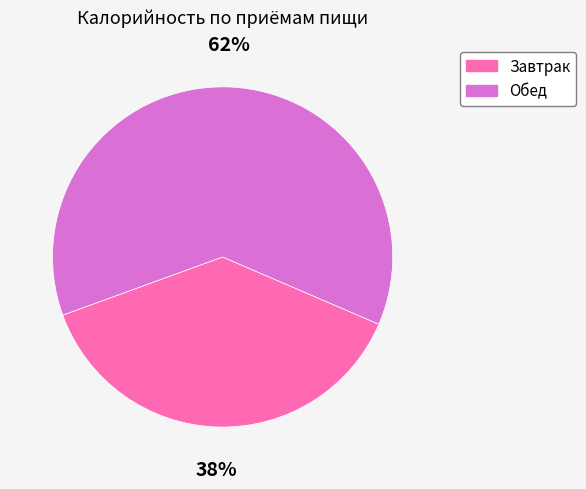

True or false: Завтрак accounts for 44% of the total.

False